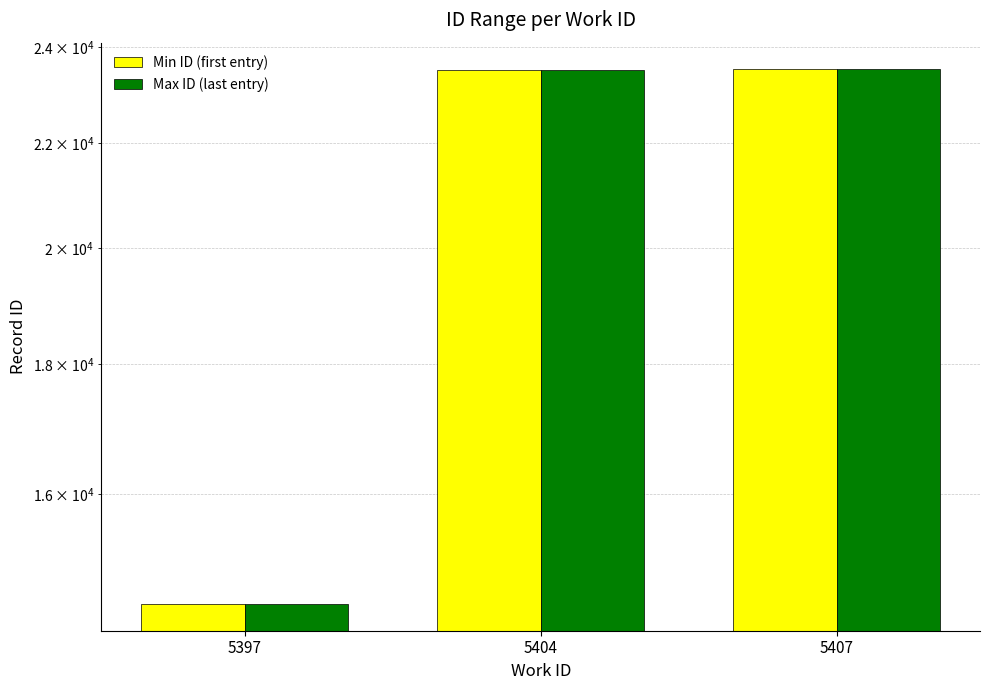

Which category has the lowest value in the Max ID (last entry) series?

5397